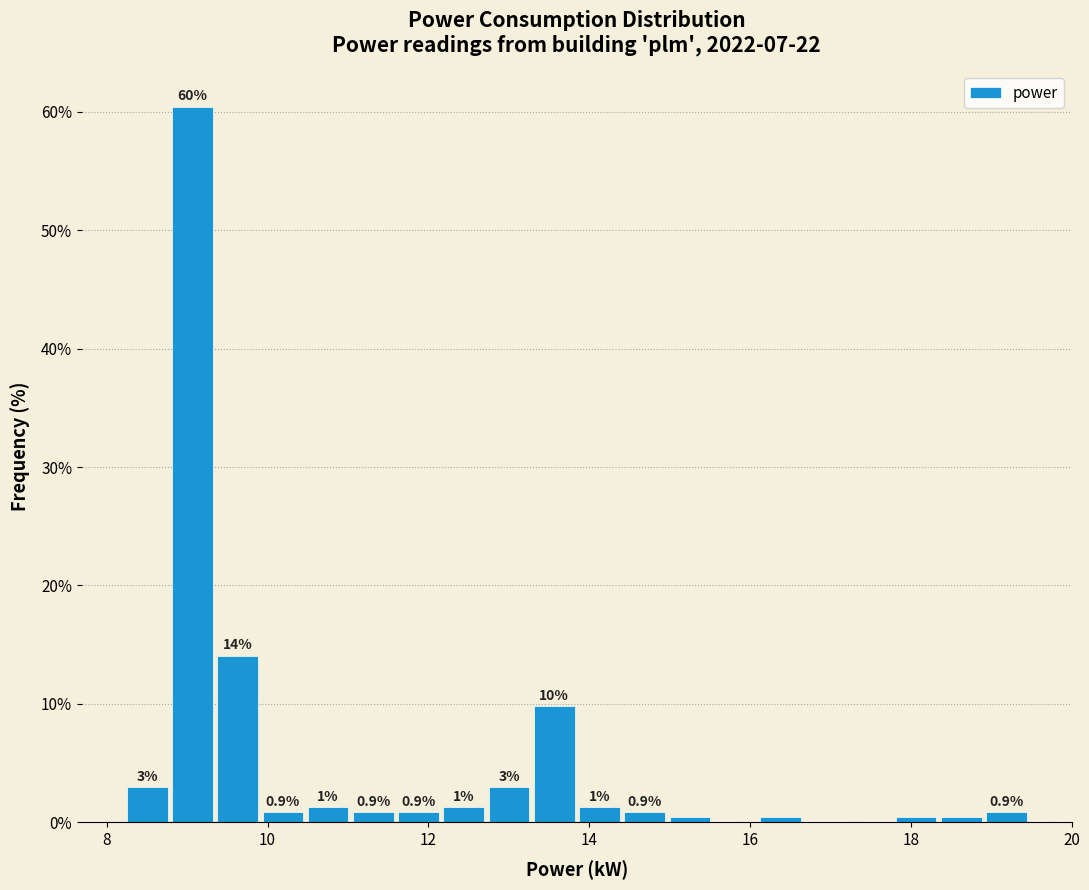

Around what value on the x-axis is the tallest bar? Give the approximate position of its centre, as read against the axis.

9.0